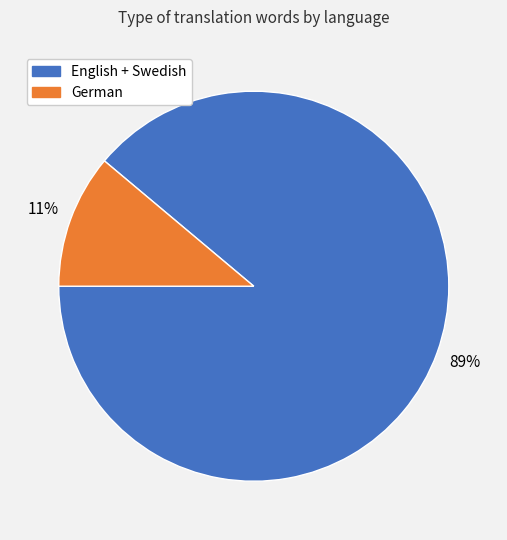

Is there any slice that represents more than half of the pie?

Yes